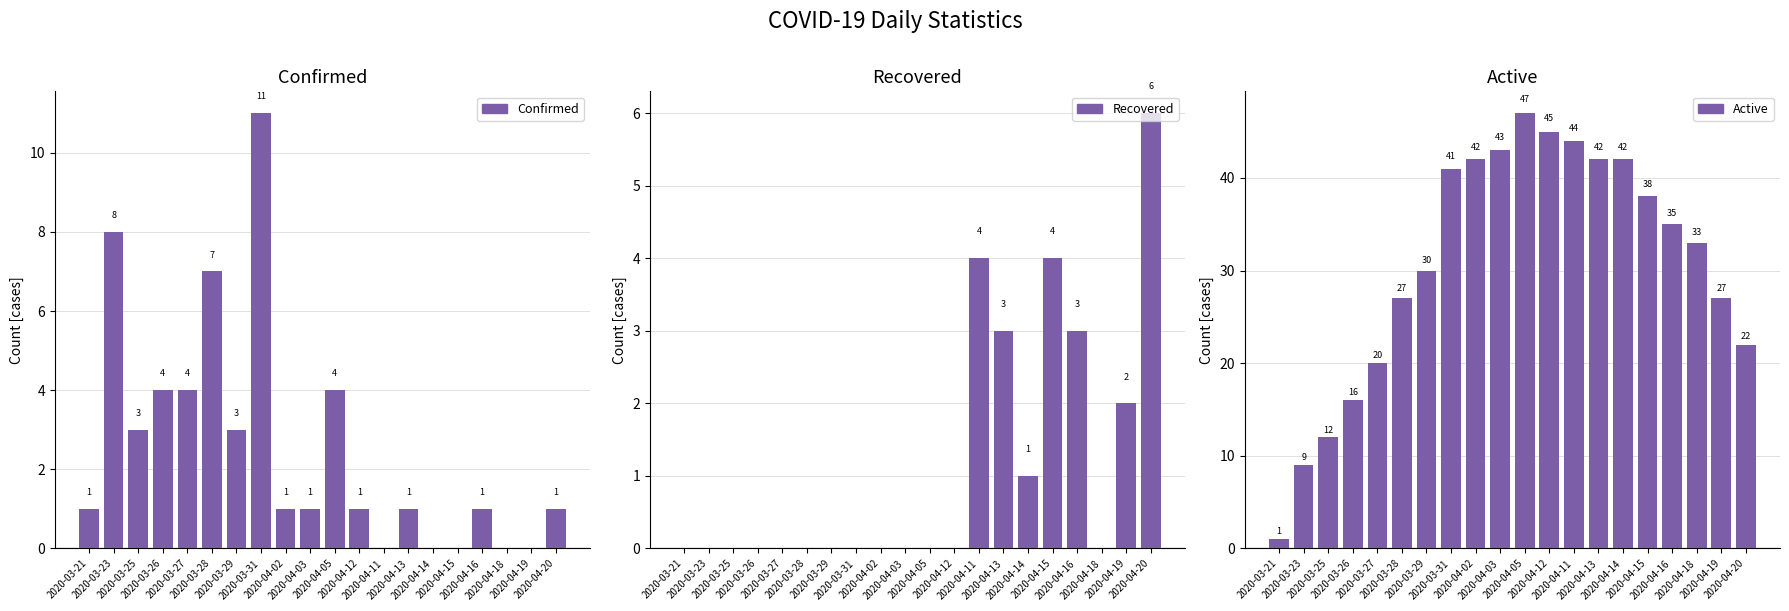

Rank the series at 2020-03-25 from lowest to highest value.

Recovered, Confirmed, Active